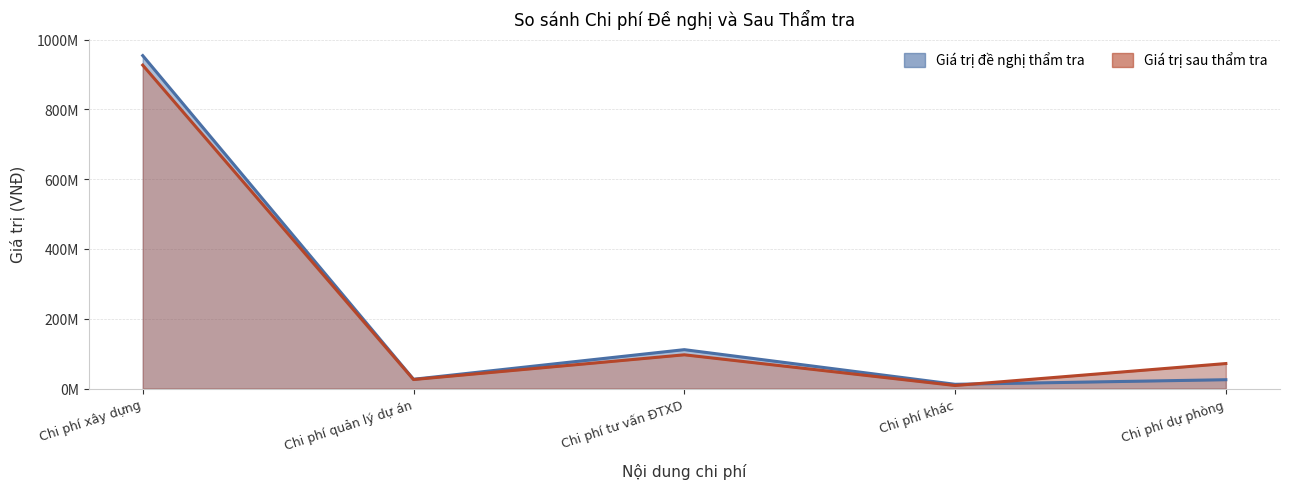

At which label does Giá trị sau thẩm tra reach its peak?

Chi phí xây dựng